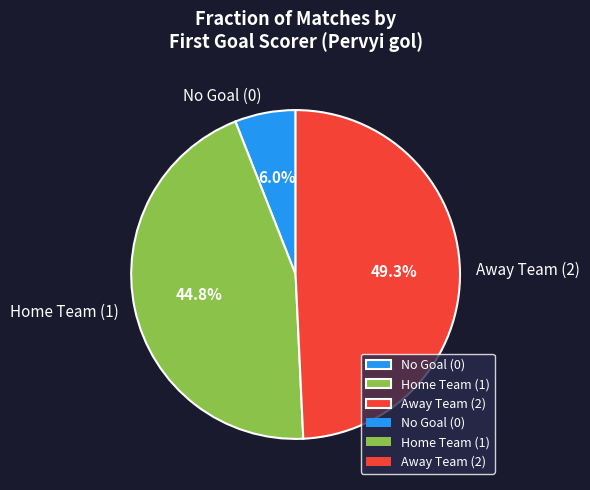

Rank the categories by value from highest to lowest.

Away Team (2), Home Team (1), No Goal (0)